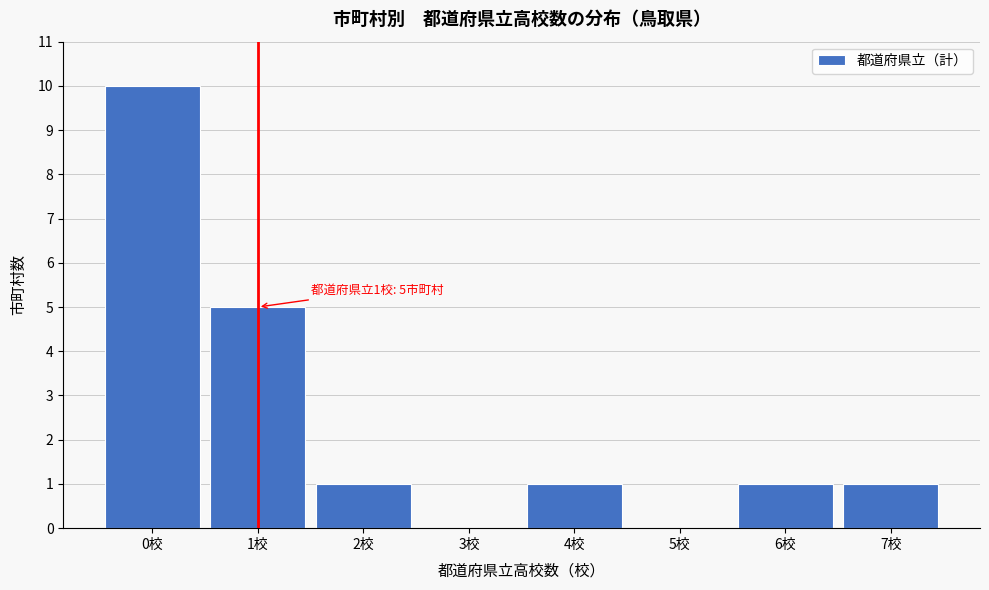

Reading left to right, list all the values displayed in this chart.

0校=10	1校=5	2校=1	3校=0	4校=1	5校=0	6校=1	7校=1